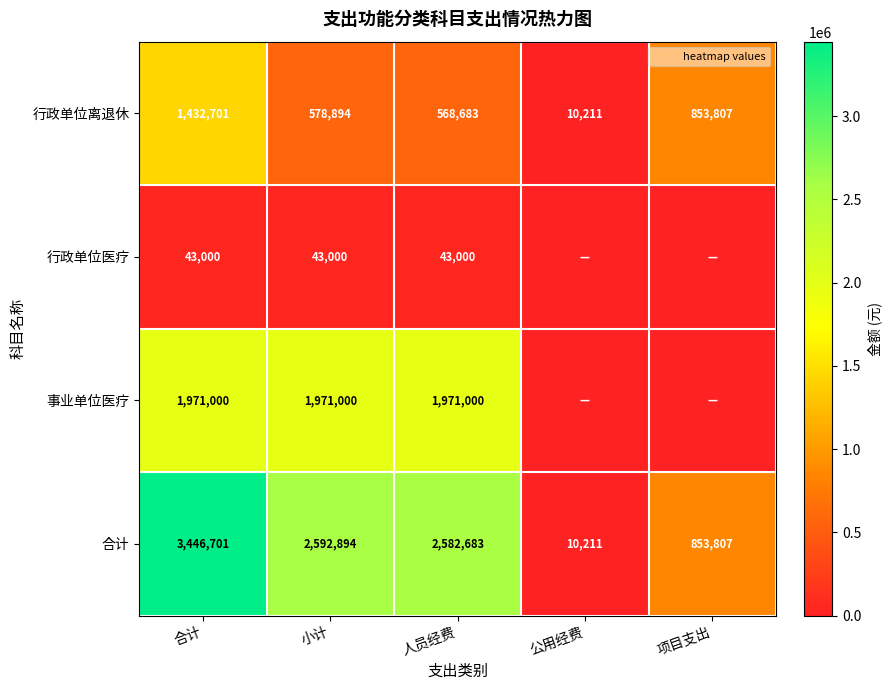

What is the sum of the 行政单位离退休 values at 合计 and 项目支出?

2286508